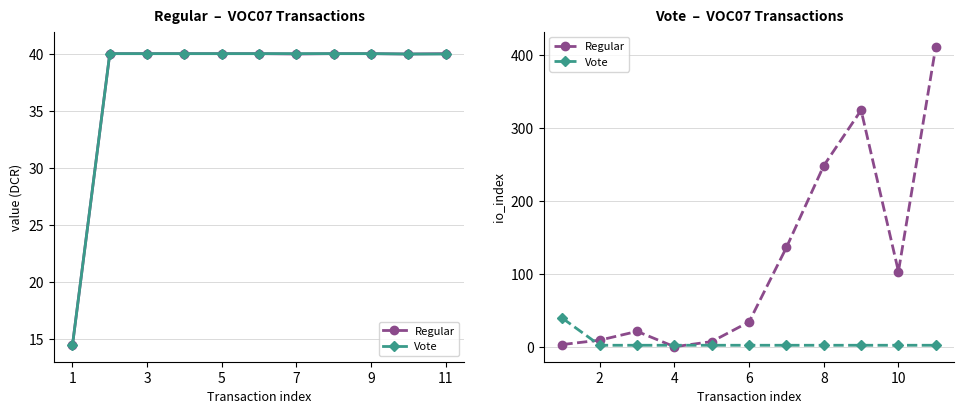

Is the value of Regular at 7 greater than the value of Vote at 7?

No